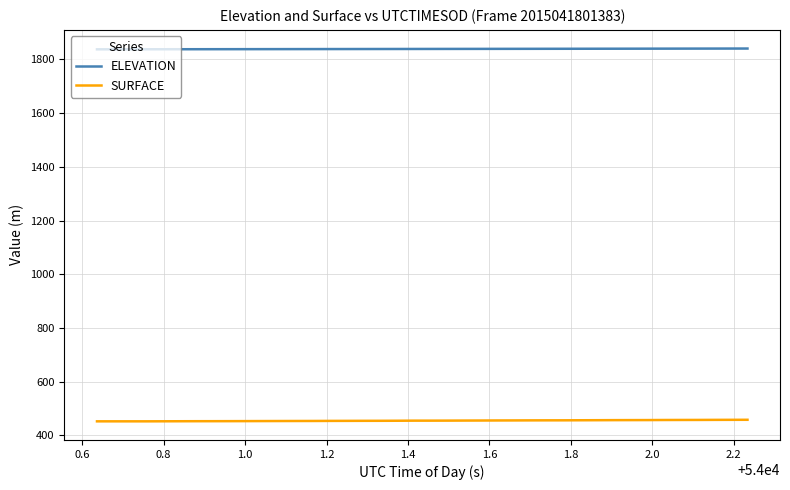

Which series has the largest total across all categories?

ELEVATION